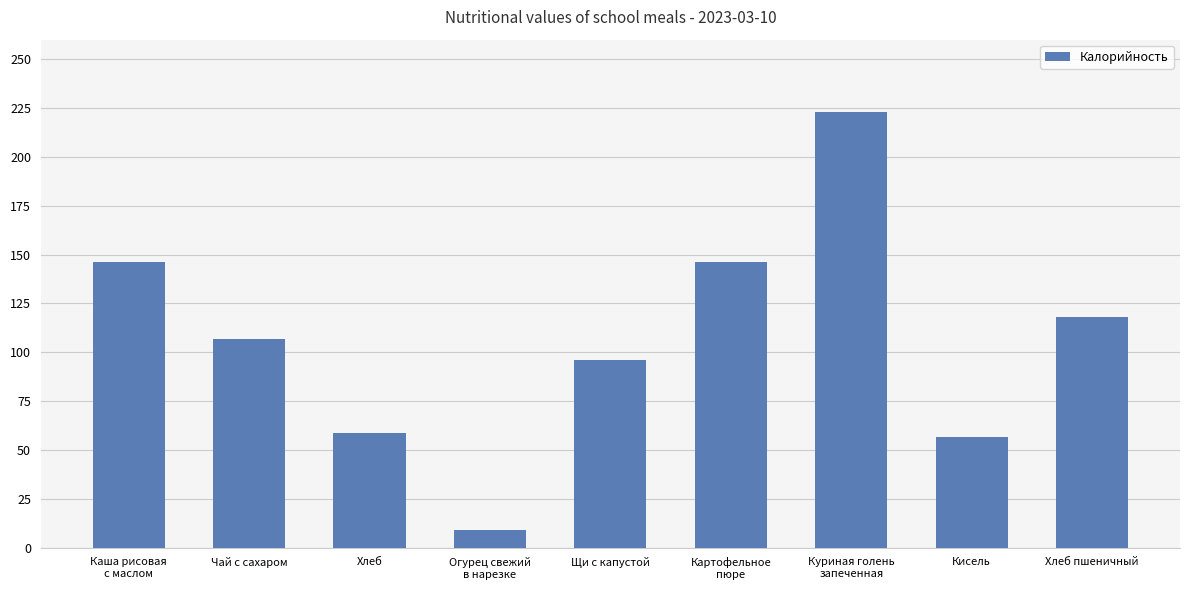

What is the difference between the maximum and second lowest values?

166.3